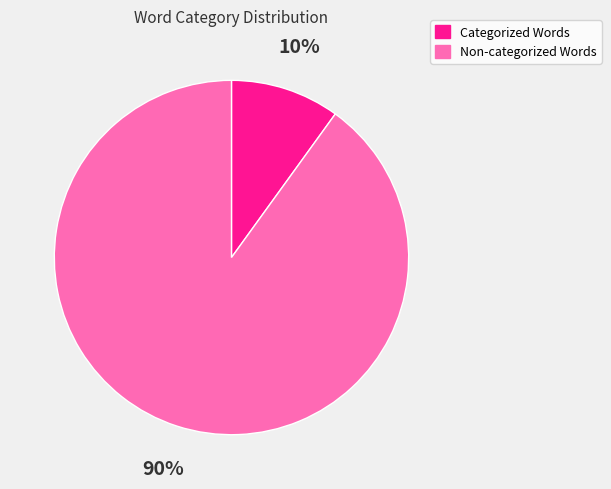

Between Categorized Words and Non-categorized Words, which is larger?

Non-categorized Words